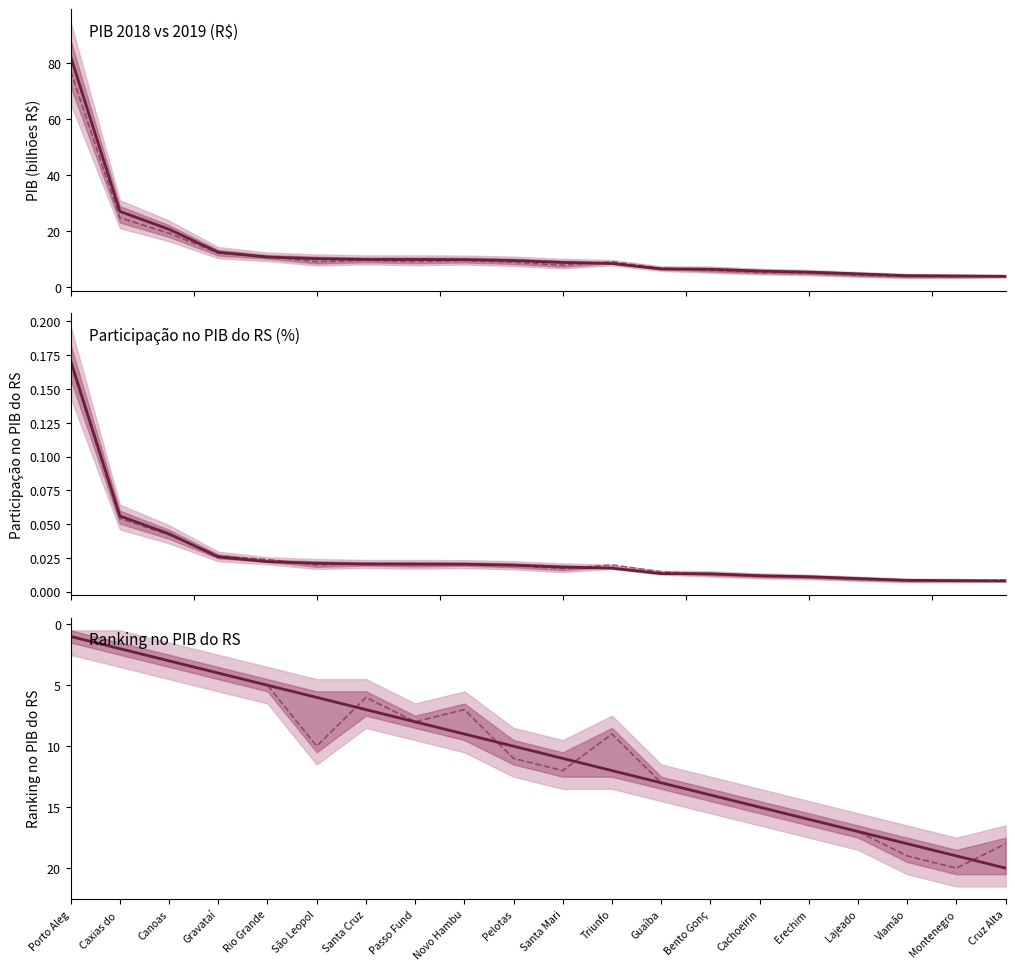

Which label corresponds to the largest value in the chart?

Porto Aleg